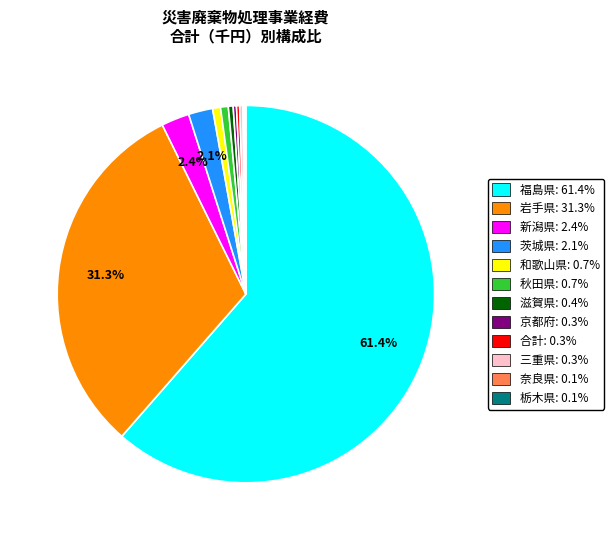

Do 福島県: 61.4% and 滋賀県: 0.4% together represent more than half of the pie?

Yes